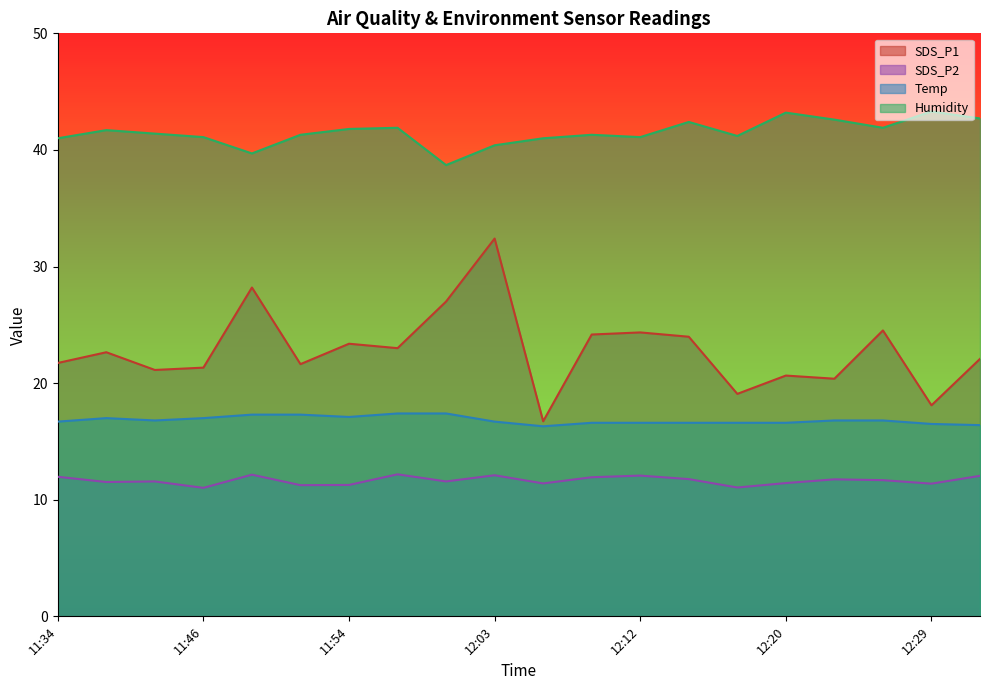

Reading left to right, transcribe all the data shown in this chart.

SDS_P1: 21.7	22.6	21.1	21.3	28.2	21.6	23.4	23.0	27.0	32.4	16.7	24.2	24.4	24.0	19.1	20.6	20.4	24.5	18.1	22.1
SDS_P2: 12.0	11.5	11.6	11.0	12.2	11.2	11.3	12.2	11.6	12.1	11.4	11.9	12.1	11.8	11.1	11.4	11.8	11.7	11.4	12.1
Temp: 16.7	17.0	16.8	17.0	17.3	17.3	17.1	17.4	17.4	16.7	16.3	16.6	16.6	16.6	16.6	16.6	16.8	16.8	16.5	16.4
Humidity: 41.0	41.7	41.4	41.1	39.7	41.3	41.8	41.9	38.7	40.4	41.0	41.3	41.1	42.4	41.2	43.2	42.6	41.9	43.3	42.7